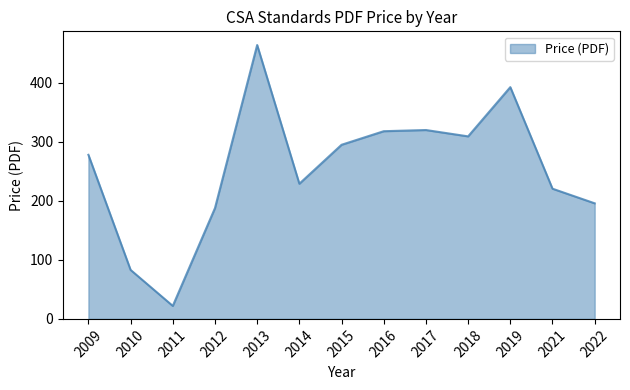

What is the difference between the values at 2014 and 2009?

49.0